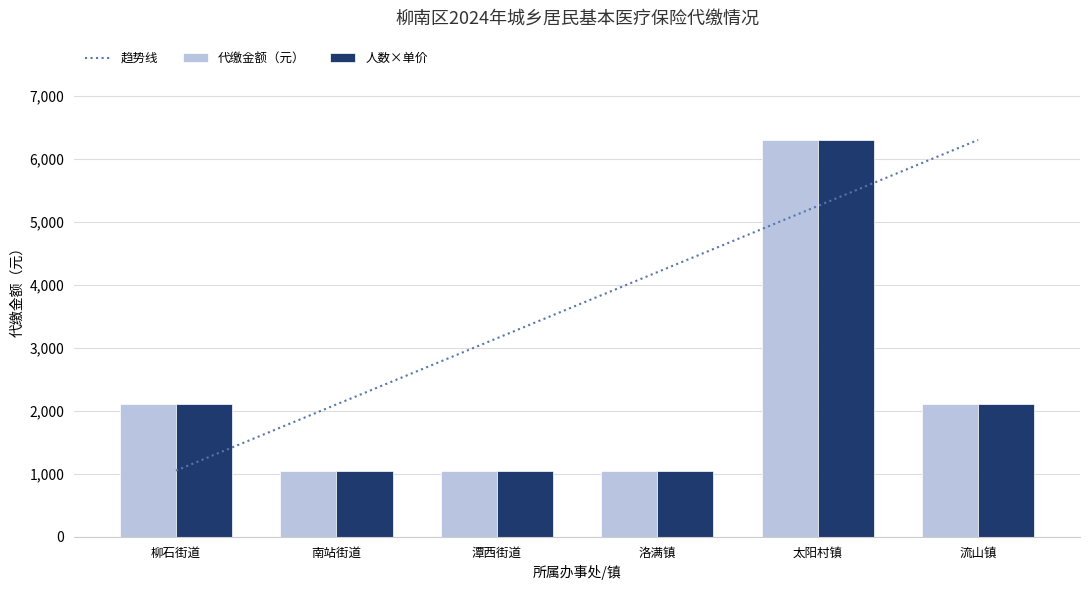

Count the number of data series in this chart.

3